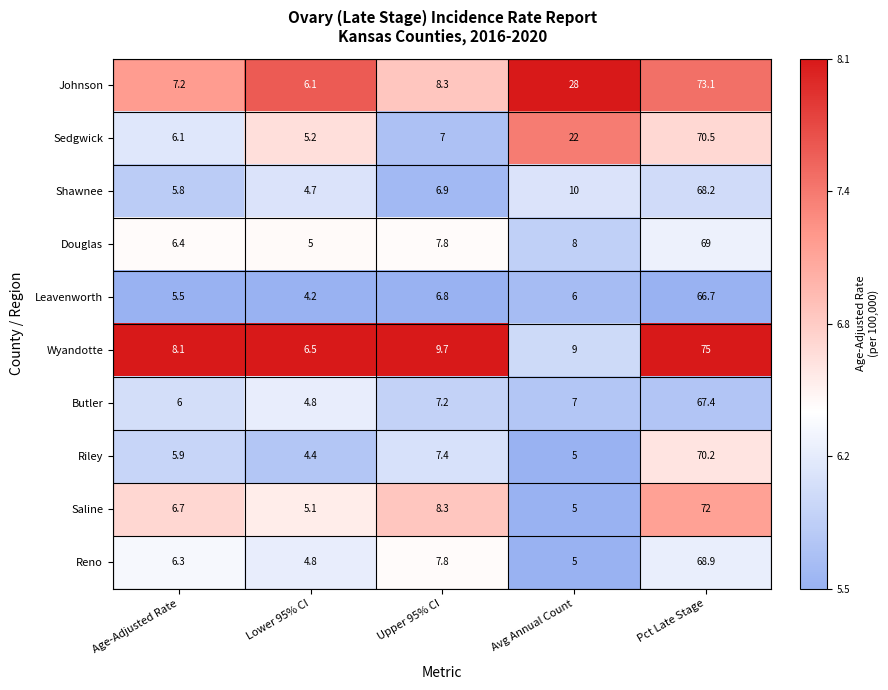

True or false: Reno has a value of 5.0 at Avg Annual Count.

True